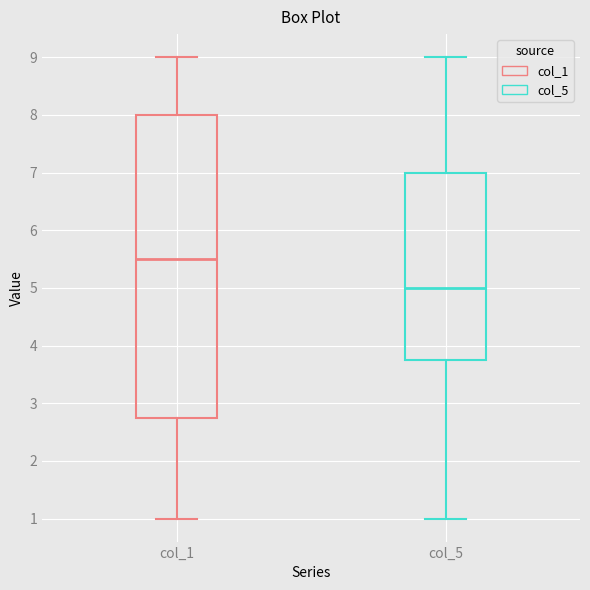

Reading left to right, read every box against the y-axis: the position of its median line, the range the box covers, and the ends of its whiskers. The values are not printed on the chart, so give them approximately, as read against the axis.

col_1: median 5.5, box 2.8 to 8.0, whiskers 1.0 to 9.0
col_5: median 5.0, box 3.8 to 7.0, whiskers 1.0 to 9.0